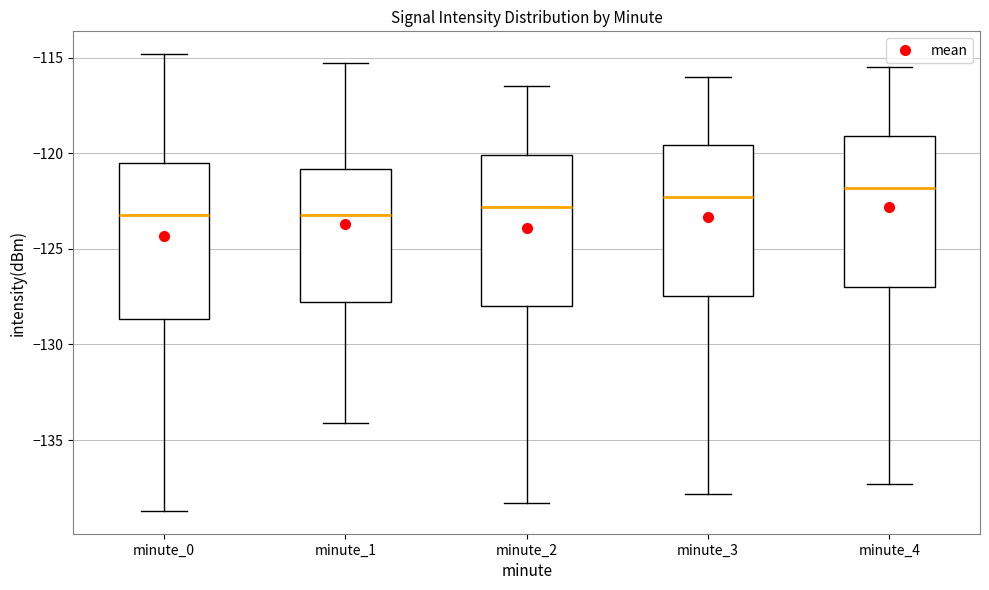

Reading left to right, read every box against the y-axis: the position of its median line, the range the box covers, and the ends of its whiskers. The values are not printed on the chart, so give them approximately, as read against the axis.

minute_0: median -123.0, box -128.5 to -120.5, whiskers -138.5 to -115.0
minute_1: median -123.0, box -128.0 to -121.0, whiskers -134.0 to -115.5
minute_2: median -123.0, box -128.0 to -120.0, whiskers -138.5 to -116.5
minute_3: median -122.5, box -127.5 to -119.5, whiskers -138.0 to -116.0
minute_4: median -122.0, box -127.0 to -119.0, whiskers -137.5 to -115.5